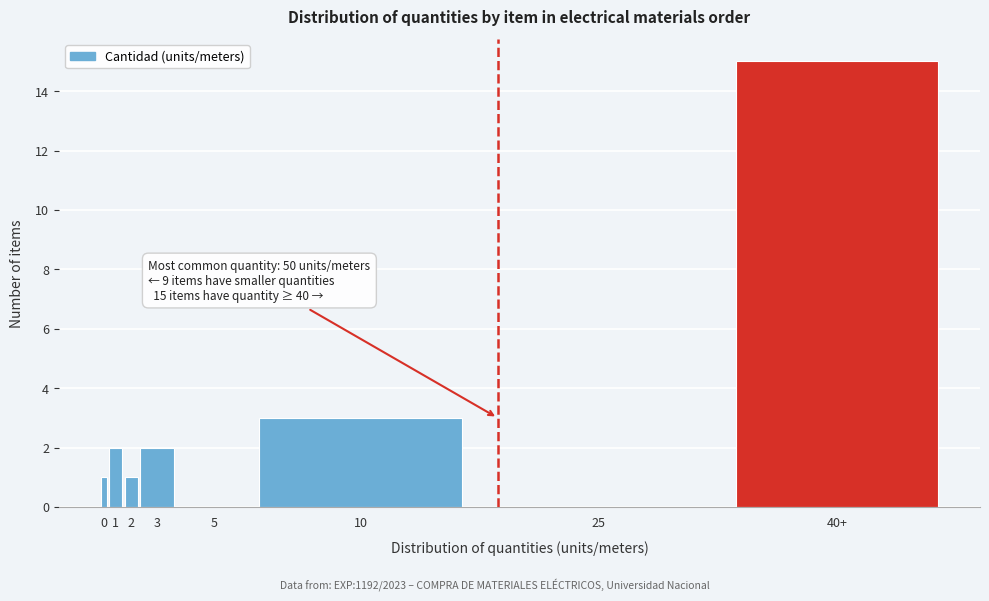

Reading left to right, transcribe all the data shown in this chart.

0=1	1=2	2=1	3=2	5=0	10=3	25=0	40+=15